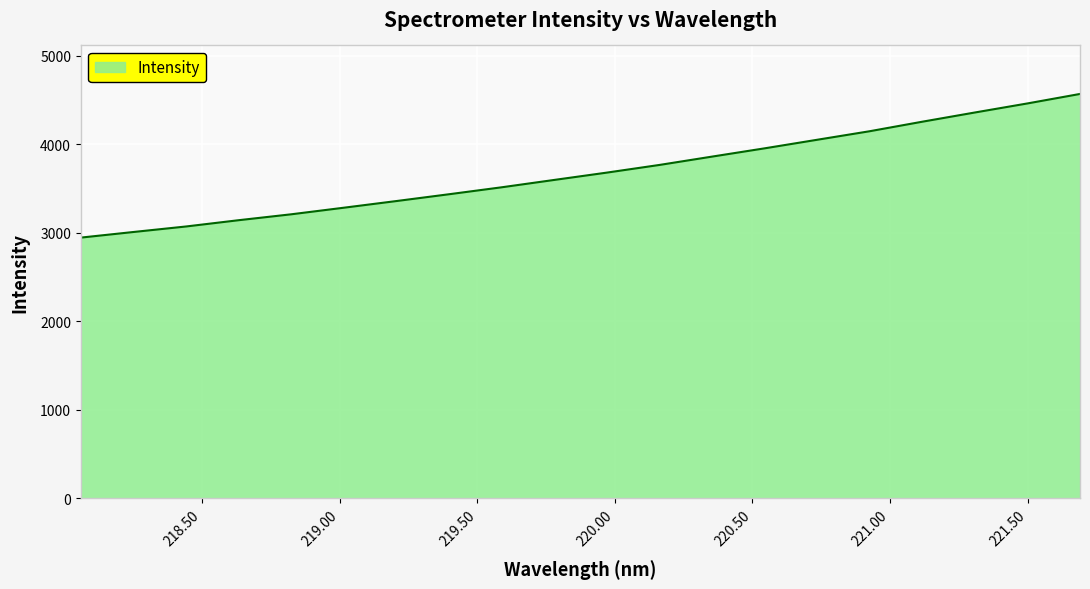

What is the smallest value displayed?

2946.2